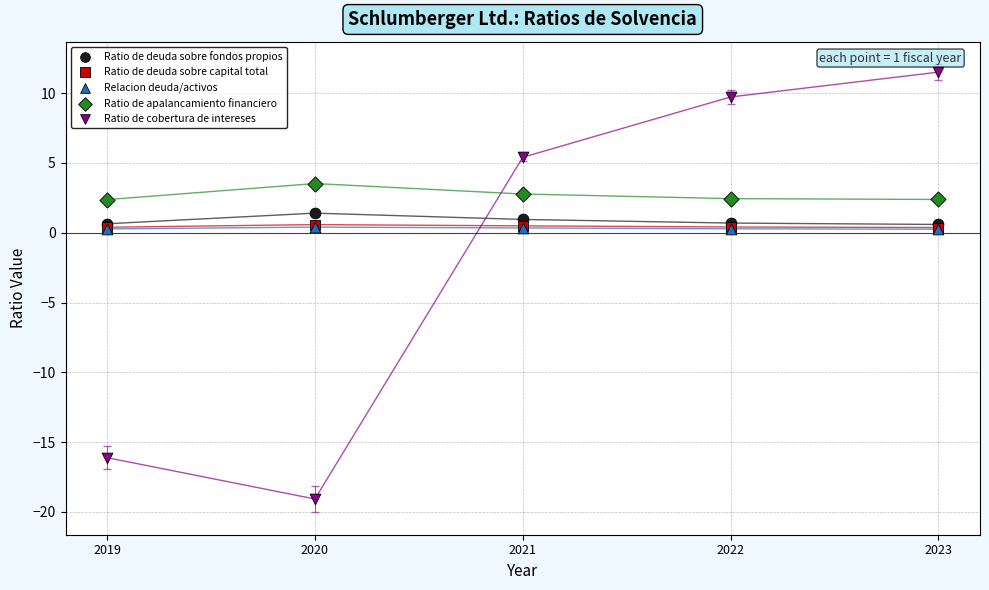

Which series contains the highest Y value?

Ratio de cobertura de intereses